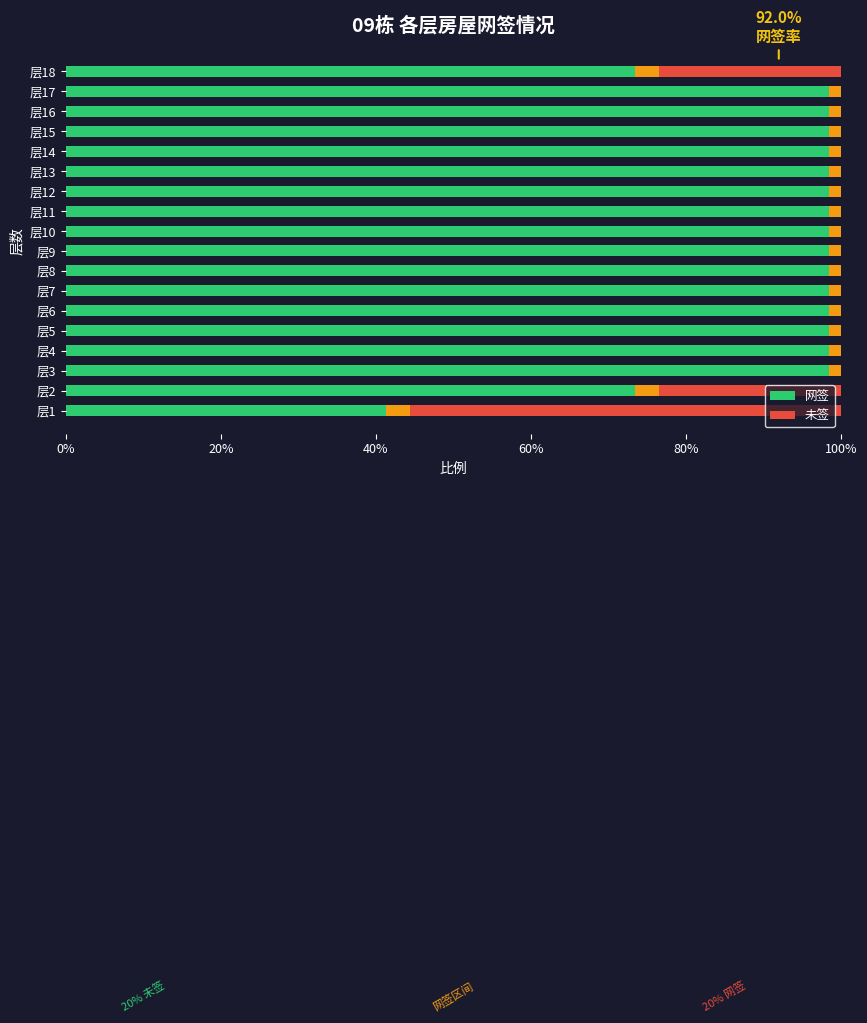

List the series in order of their overall mean, highest first.

网签, 未签